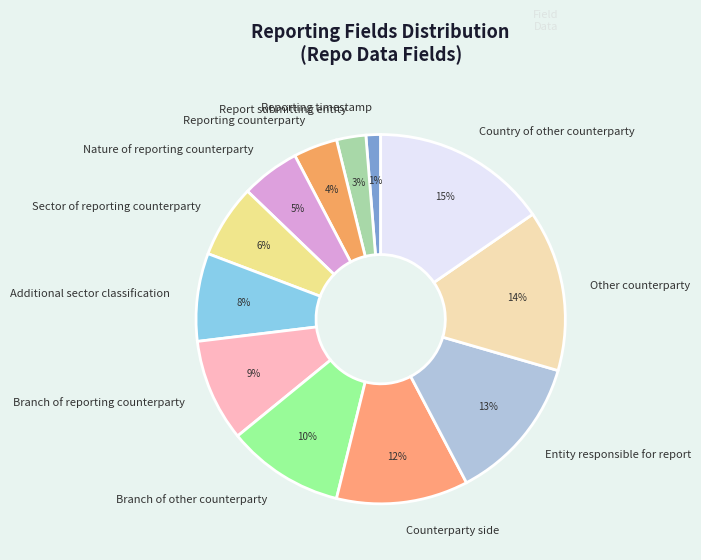

What percentage is the Report submitting entity slice, to the nearest percent?

3%